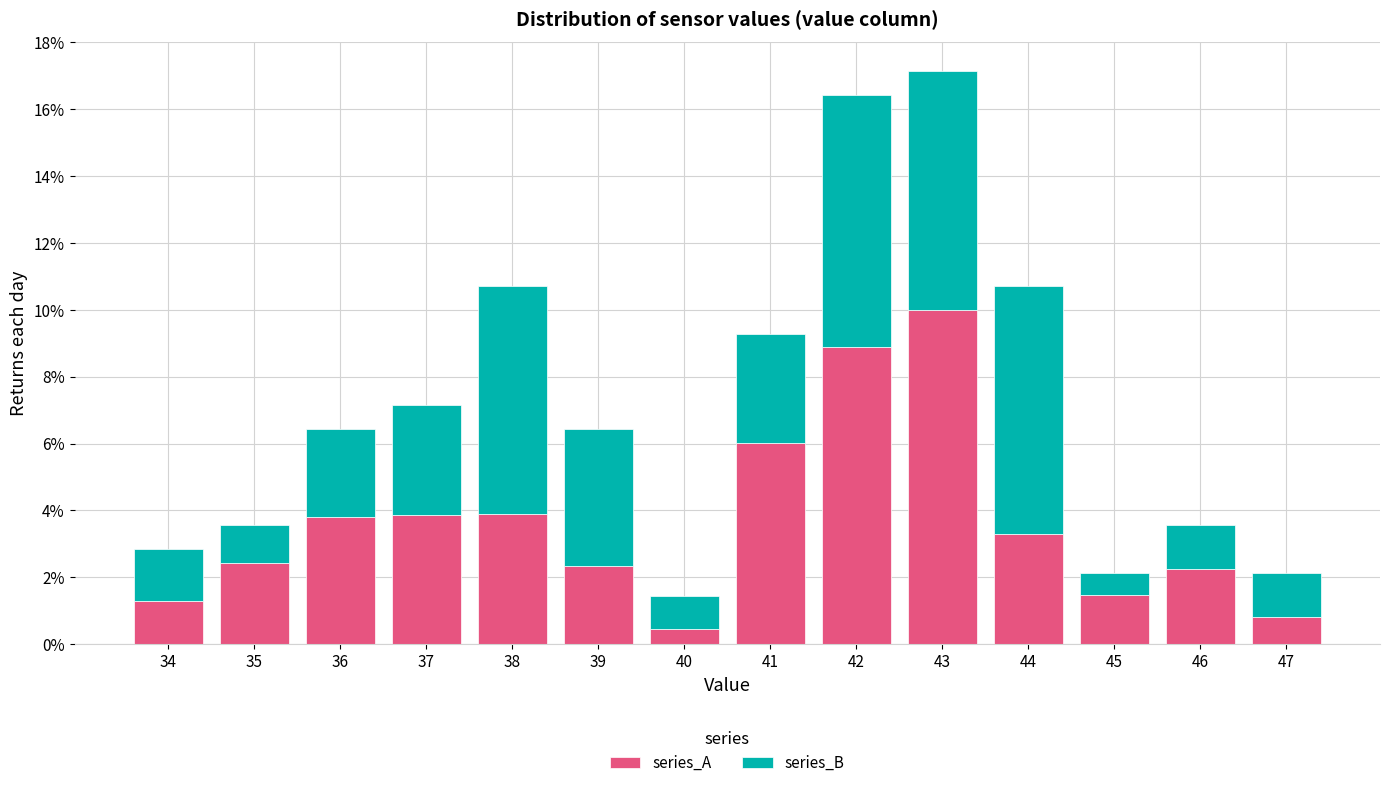

Which category has the lowest value in the series_A series?

40